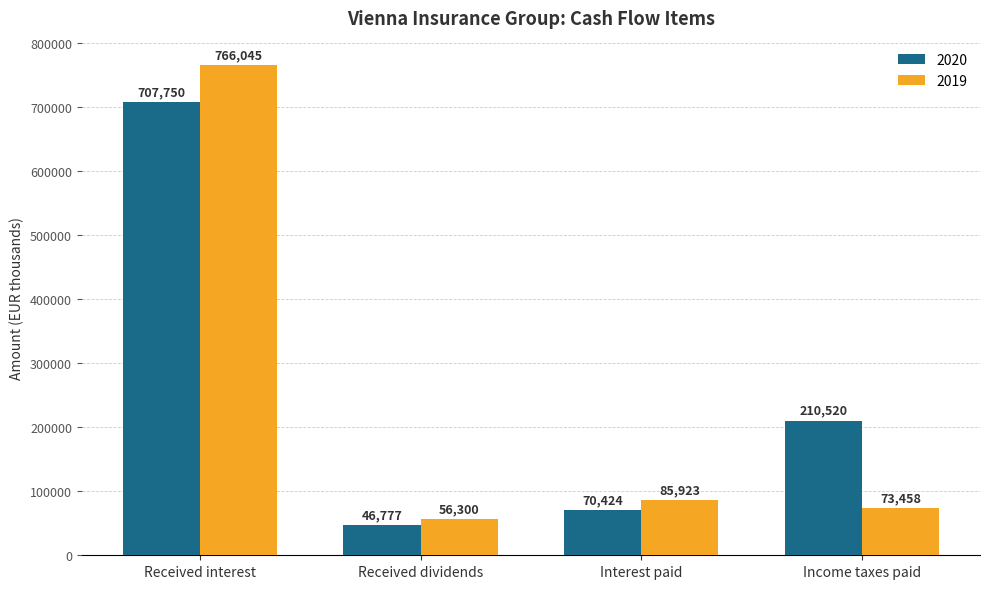

Where is 2020 nearest to the value 377263?

Income taxes paid